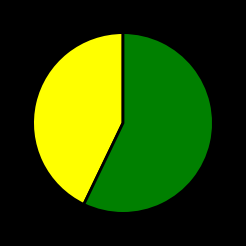

Is there any slice that represents more than half of the pie?

Yes